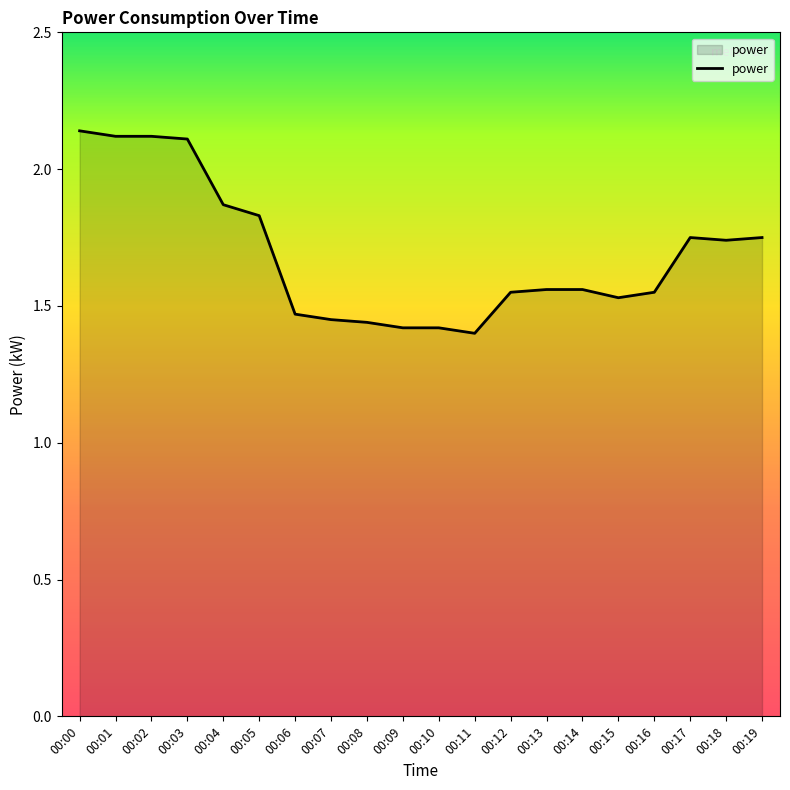

Count the values in the range 1 to 2.

16